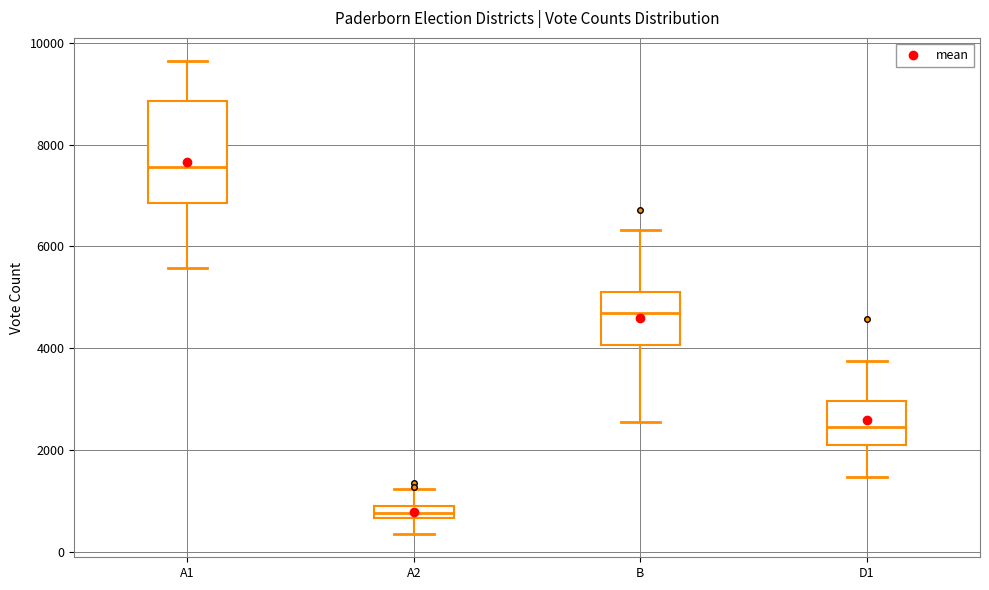

Which box has the highest median line?

A1